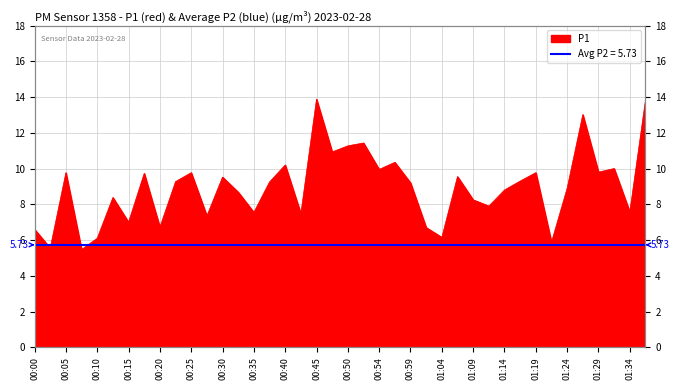

Reading right to left, extract all data points from this chart.

13.8	7.6	10.0	9.8	13.0	8.9	5.9	9.8	9.3	8.8	7.9	8.2	9.6	6.2	6.7	9.2	10.3	9.9	11.4	11.3	10.9	13.9	7.5	10.2	9.2	7.5	8.7	9.5	7.3	9.8	9.3	6.7	9.7	7.0	8.4	6.1	5.5	9.8	5.5	6.6